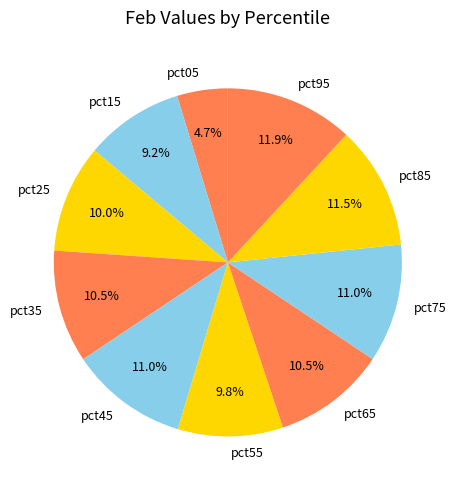

Which has a higher value, pct55 or pct15?

pct55